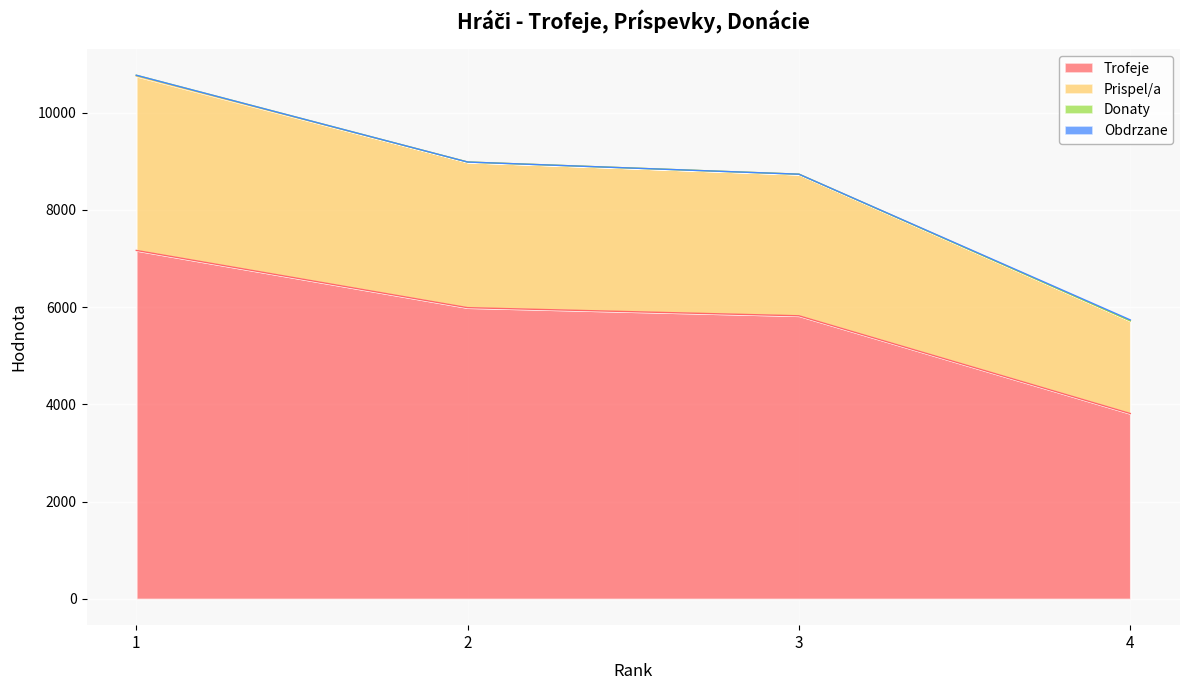

What is the difference between the highest and lowest values at 1?

3583